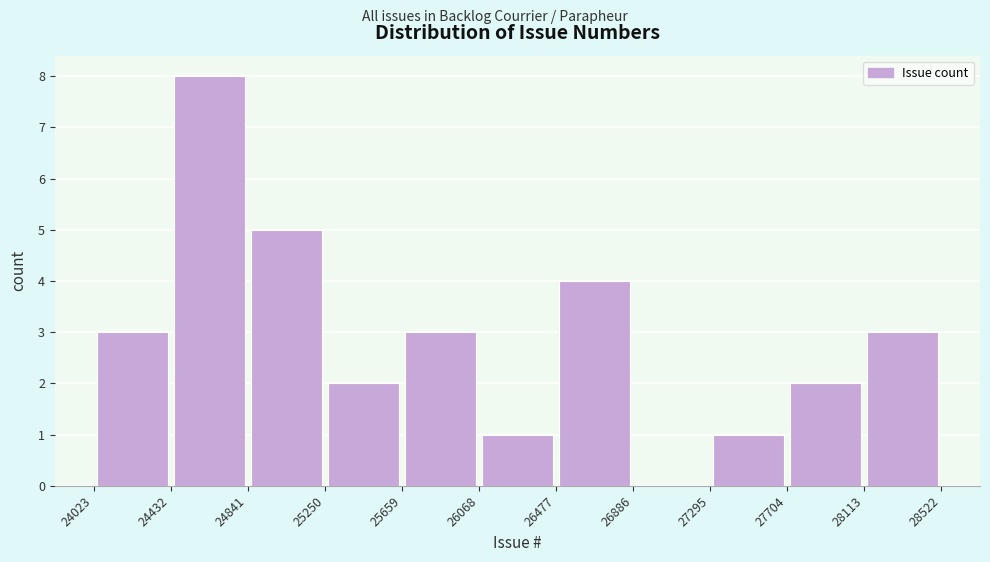

Which range on the x-axis has the tallest bar?

24432 to 24841